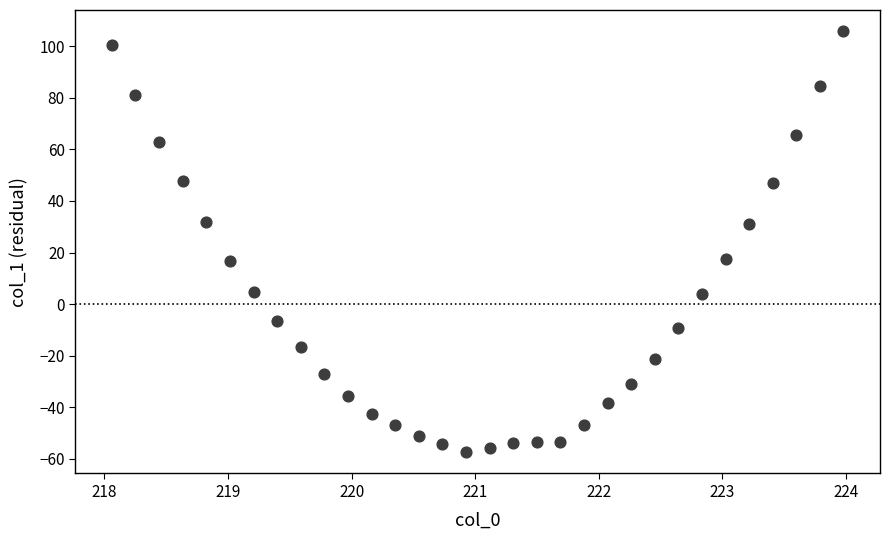

What is the range of Y values (max minus min)?

163.3